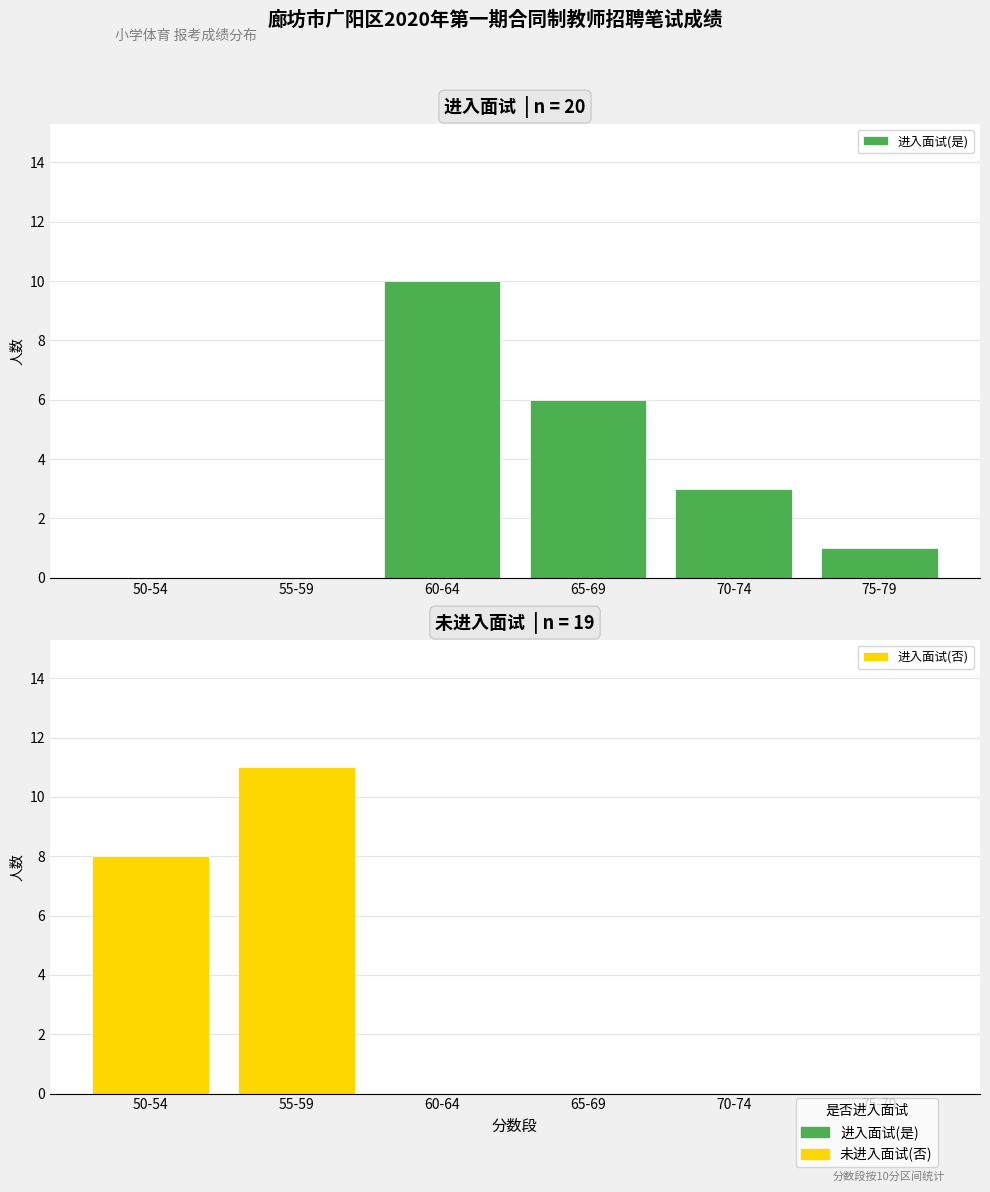

List the series in order of their peak value, lowest first.

进入面试(是), 进入面试(否)